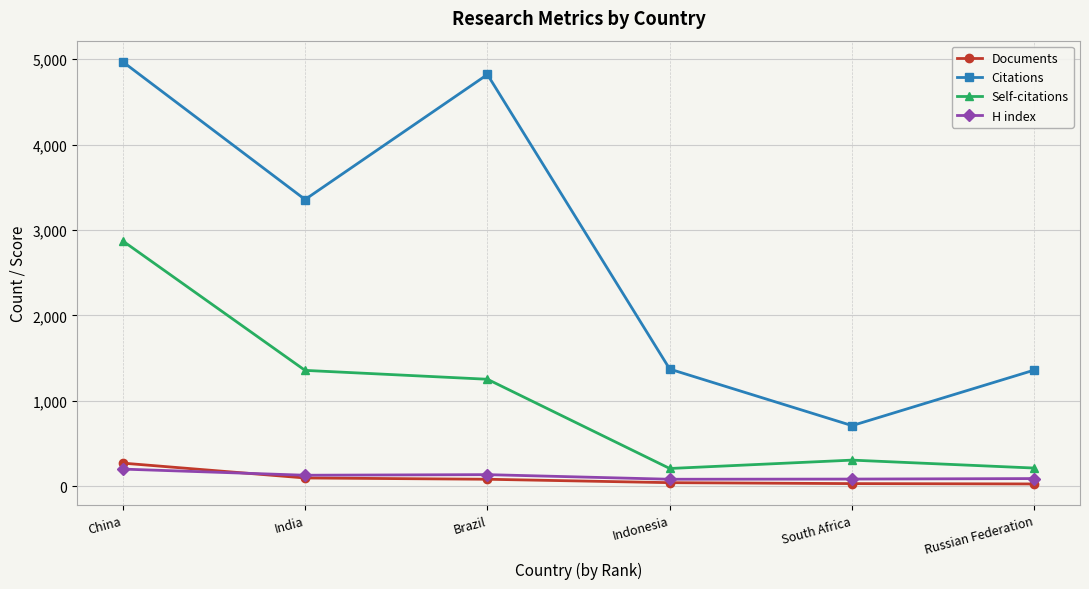

True or false: Citations and Self-citations cross at least once.

False